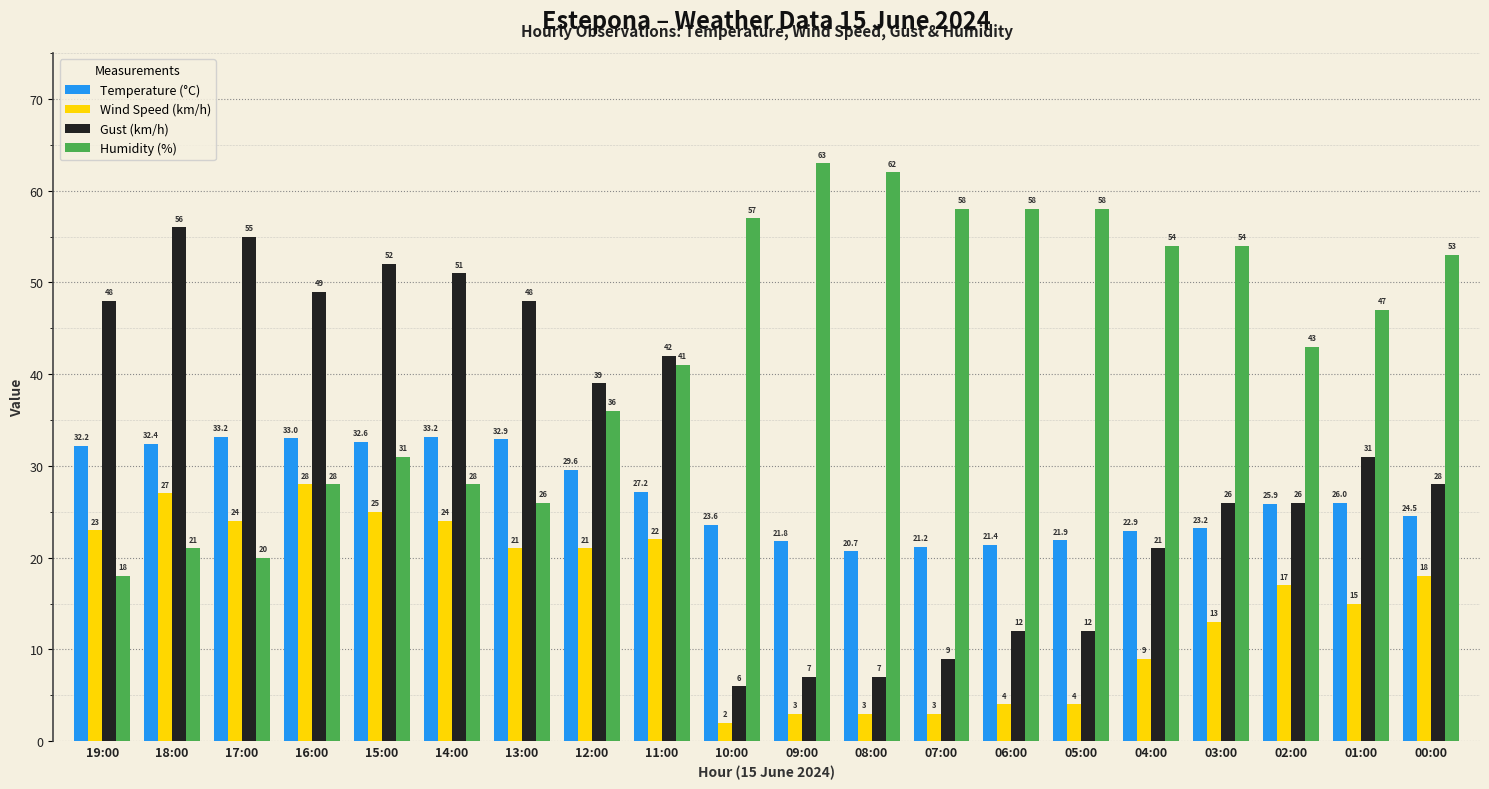

What are all the series names shown in the legend?

Temperature (°C), Wind Speed (km/h), Gust (km/h), Humidity (%)